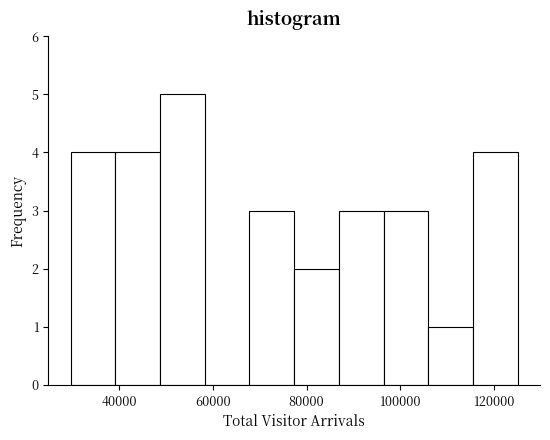

Reading left to right, transcribe this chart: for each bar, give the range it covers on the x-axis and its height. Neither the bar edges nor the heights are printed on the chart, so give them approximately, as read against the axes.

30000 to 40000: 4
40000 to 48000: 4
48000 to 58000: 5
58000 to 68000: 0
68000 to 78000: 3
78000 to 86000: 2
86000 to 96000: 3
96000 to 106000: 3
106000 to 116000: 1
116000 to 126000: 4